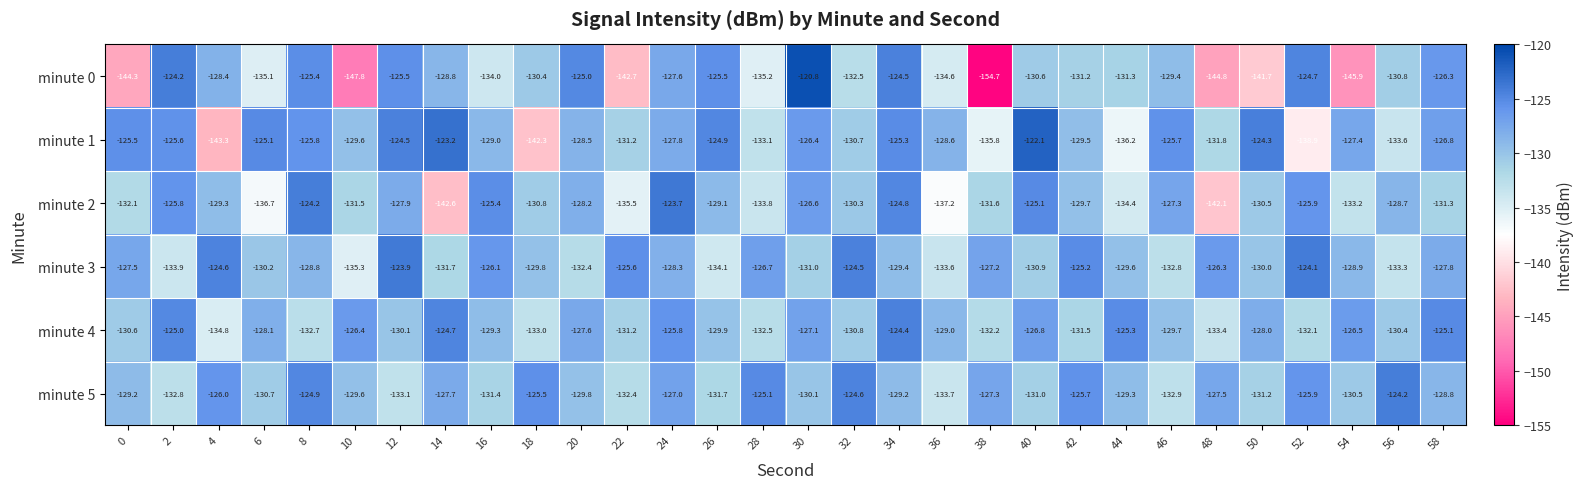

At which category is the sum across all series the highest?

34